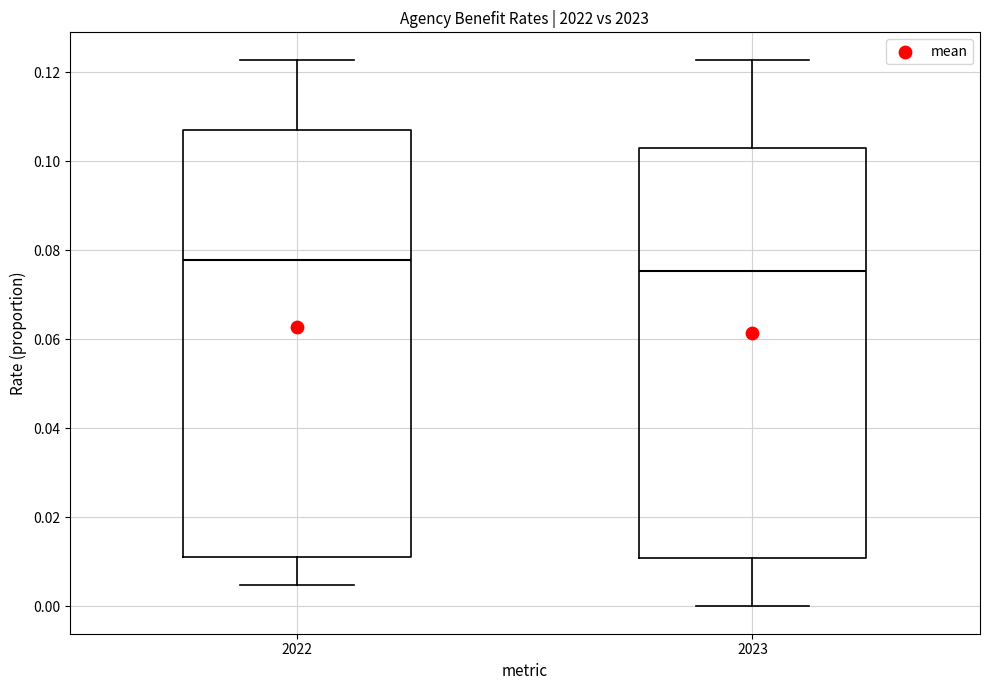

Reading left to right, read every box against the y-axis: the position of its median line, the range the box covers, and the ends of its whiskers. The values are not printed on the chart, so give them approximately, as read against the axis.

2022: median 0.078, box 0.012 to 0.106, whiskers 0.004 to 0.122
2023: median 0.076, box 0.010 to 0.104, whiskers 0.000 to 0.122